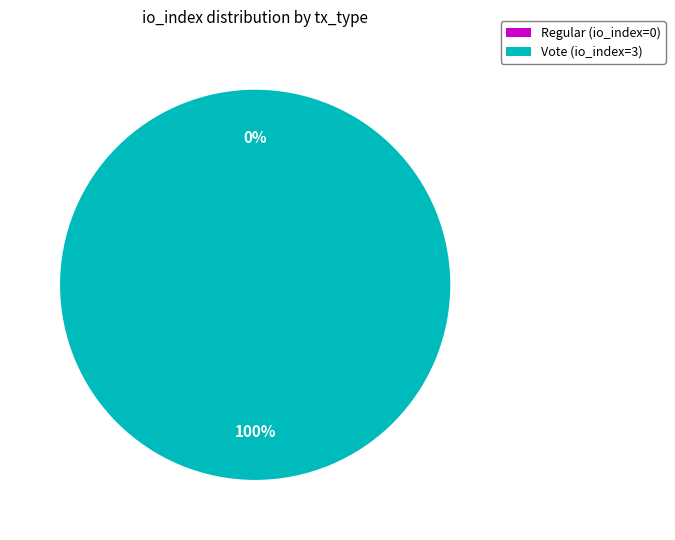

The Vote slice represents 99% of the pie. True or false?

False